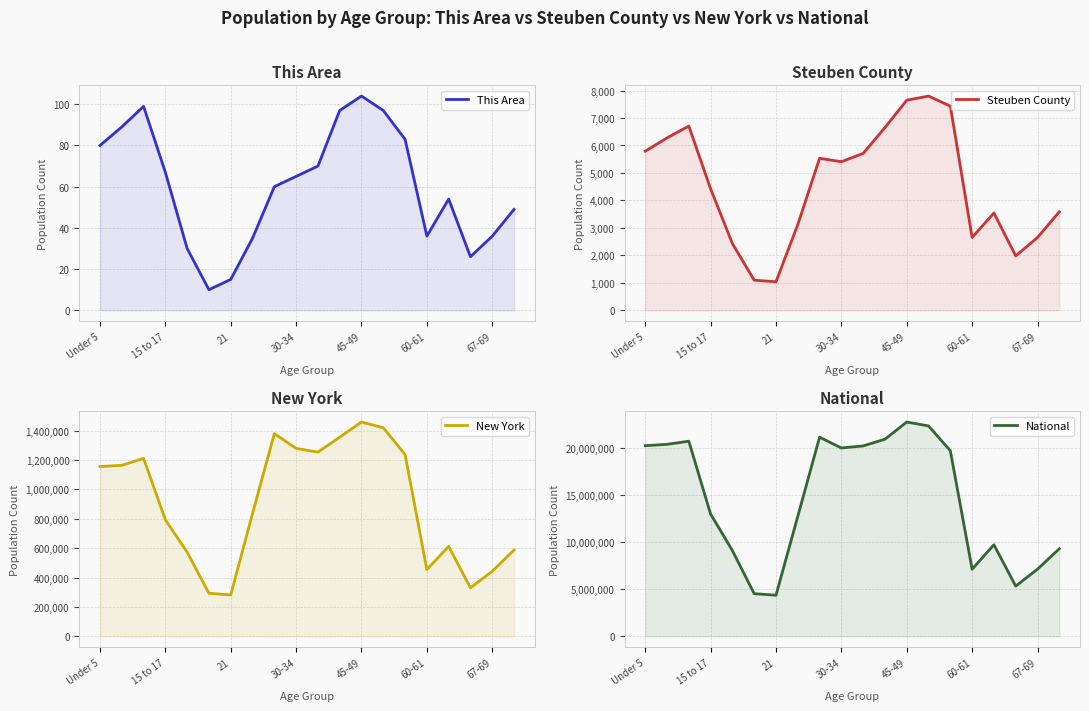

True or false: This Area and New York intersect in this chart.

False